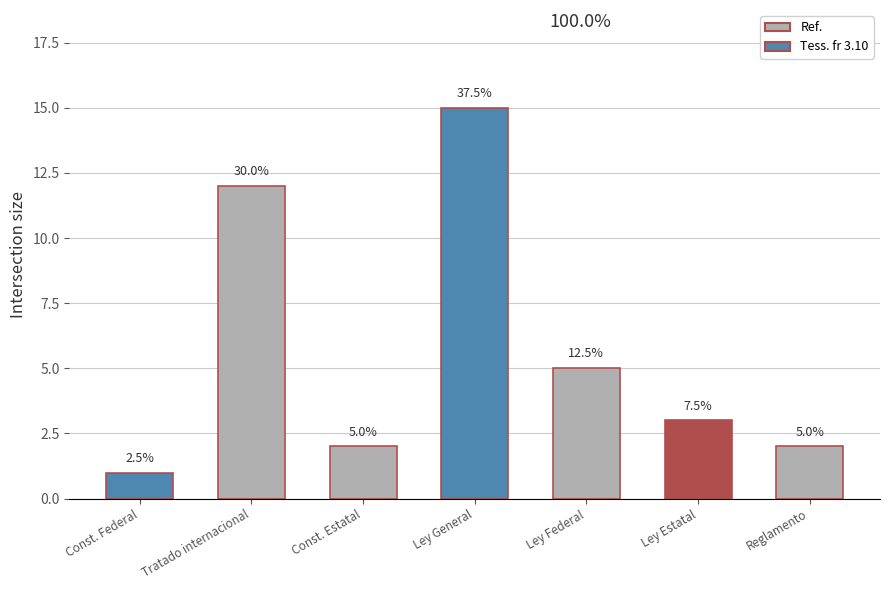

Between Ley Estatal and Ley General, which is larger?

Ley General